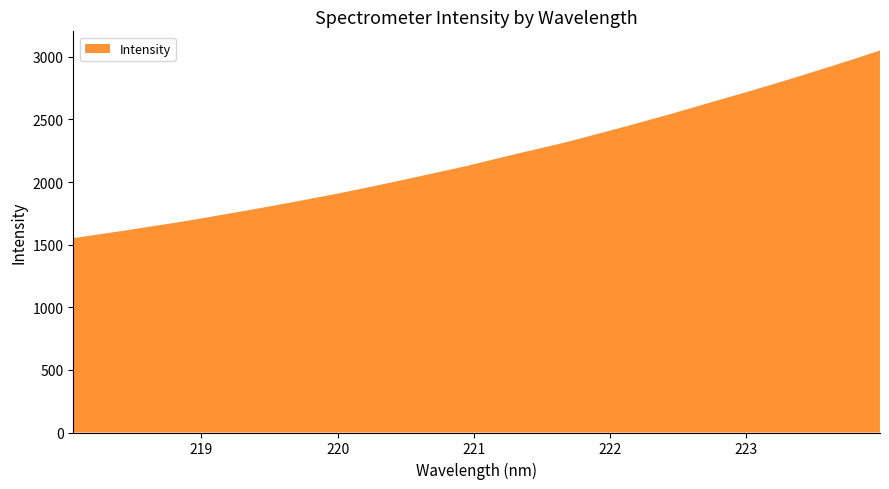

Reading left to right, list all the values displayed in this chart.

218.0596=1551.6	218.2508=1582.2	218.442=1613.0	218.6332=1645.7	218.8244=1677.3	219.0156=1712.2	219.2067=1748.7	219.3979=1785.1	219.589=1822.8	219.7801=1861.8	219.9712=1901.3	220.1623=1943.3	220.3533=1987.0	220.5444=2032.1	220.7354=2077.5	220.9264=2122.6	221.1174=2173.3	221.3083=2223.8	221.4993=2272.3	221.6902=2321.3	221.8812=2376.7	222.0721=2431.6	222.263=2488.4	222.4538=2546.3	222.6447=2606.2	222.8355=2666.6	223.0264=2726.1	223.2172=2787.5	223.408=2851.3	223.5987=2916.5	223.7895=2981.8	223.9802=3050.4